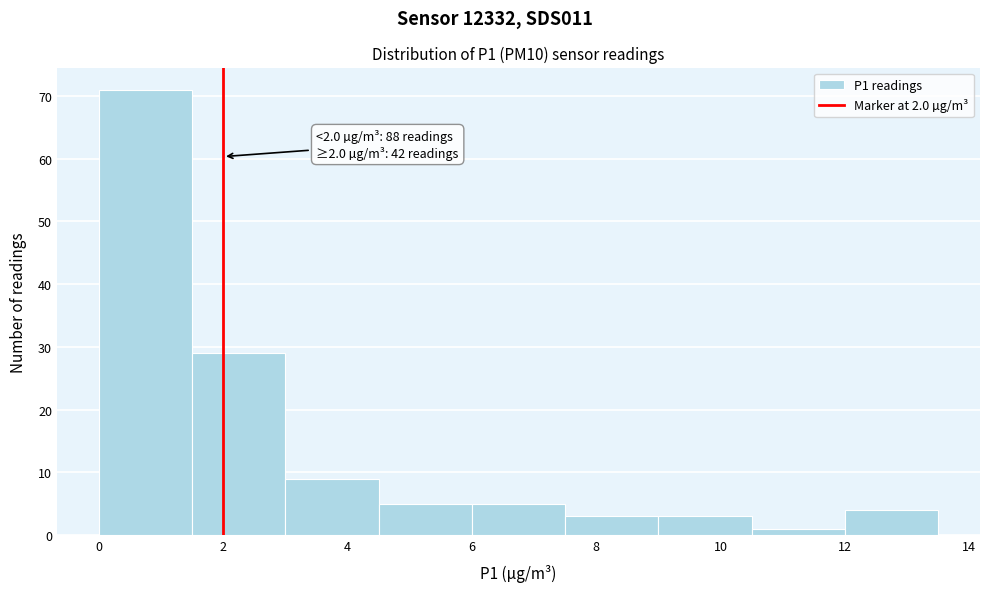

Over which range of the x-axis is the bar tallest?

0.0 to 1.5